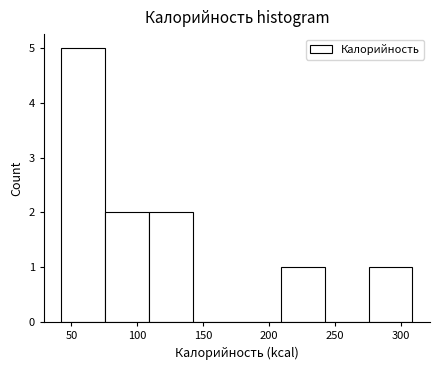

Which range on the x-axis has the tallest bar?

40 to 75